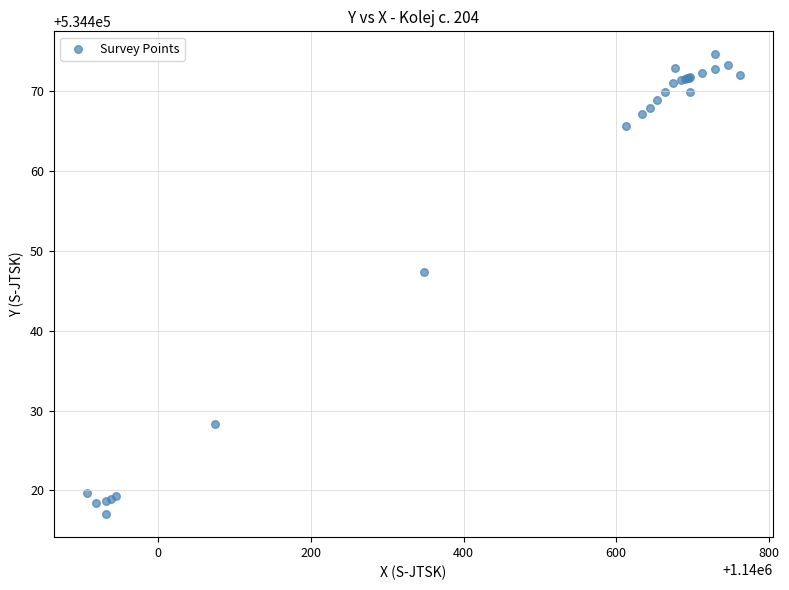

What Y value in the scatter plot is closest to 534445?

534447.3